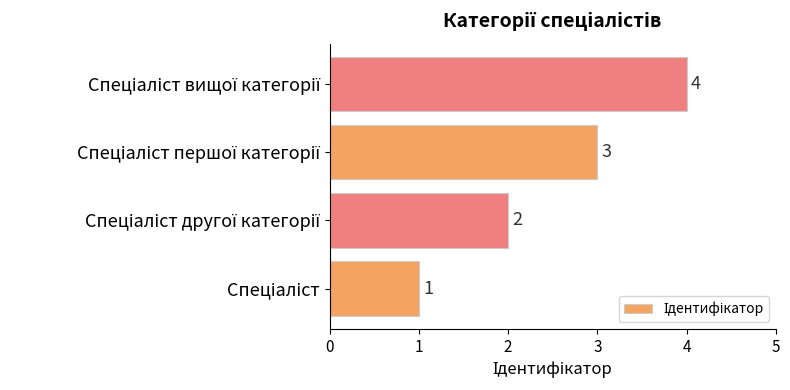

What is the sum of all values?

10